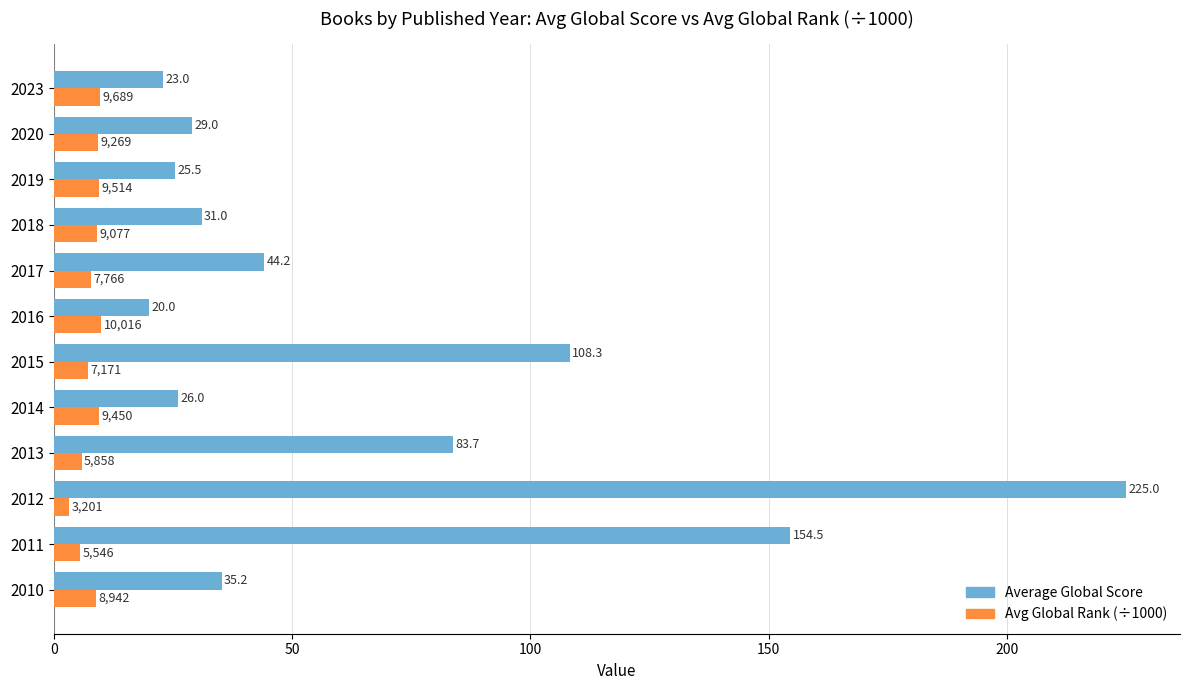

Which series has the widest spread of values?

Average Global Score